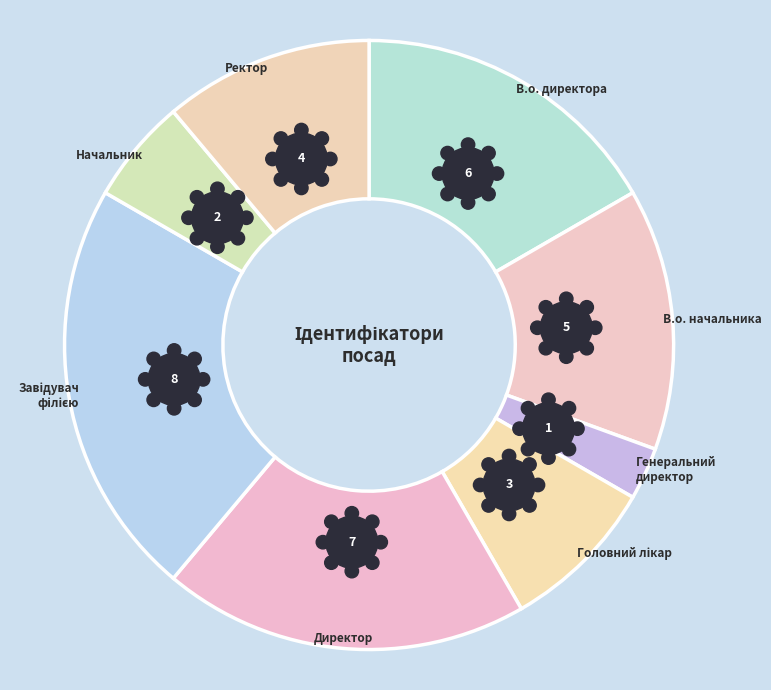

Is the sum of Начальник and Головний лікар greater than half?

No